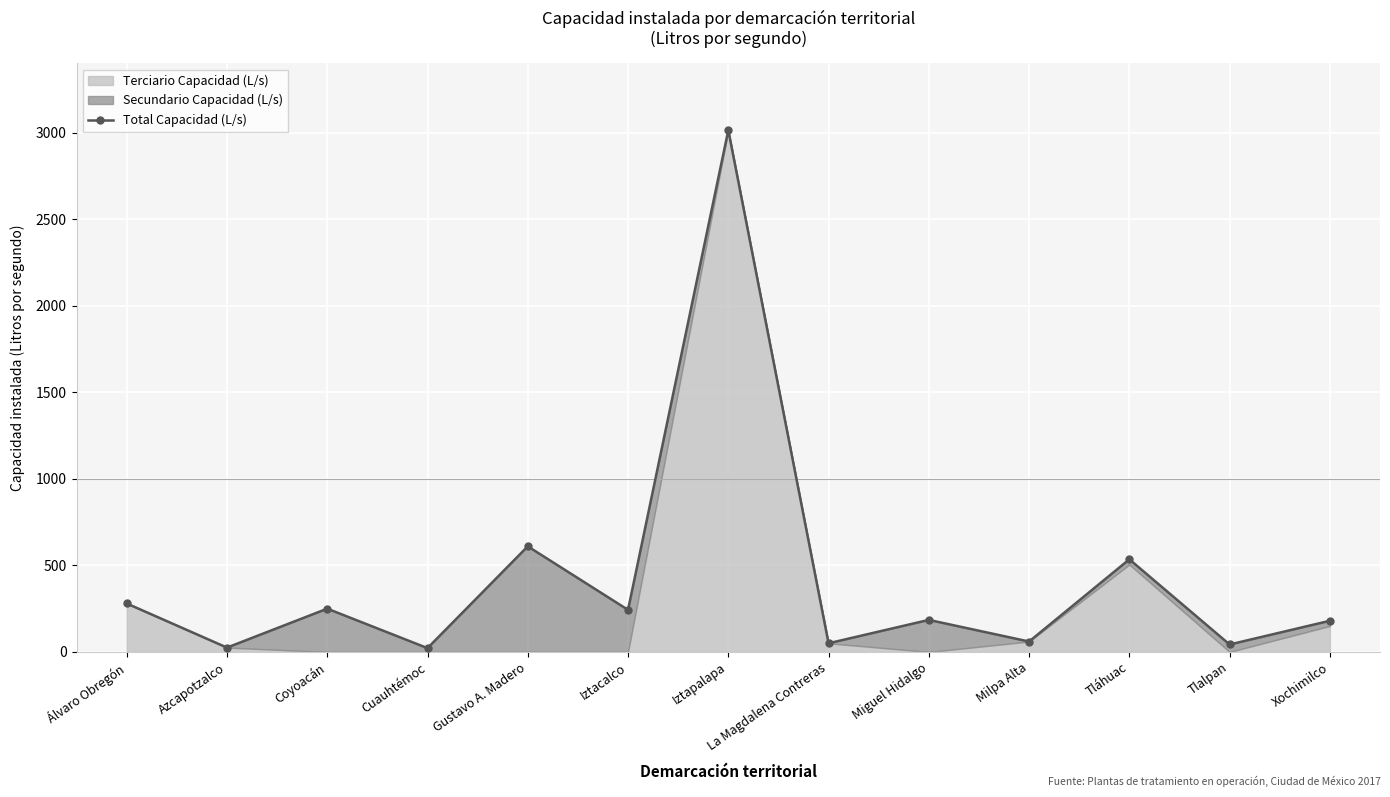

What is the difference between the second highest and second lowest values?

585